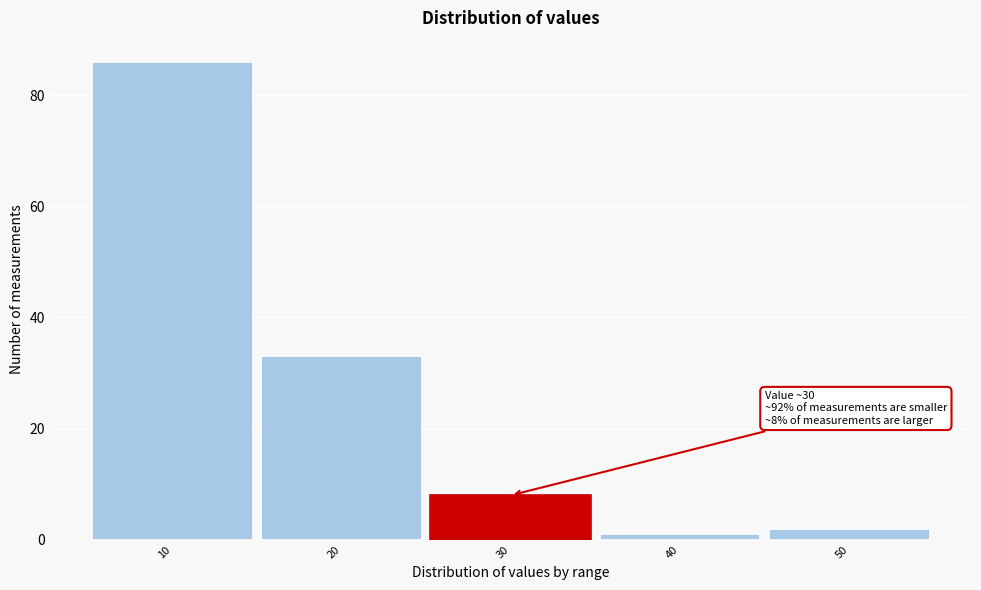

Reading right to left, transcribe all the data shown in this chart.

2	1	8	33	86